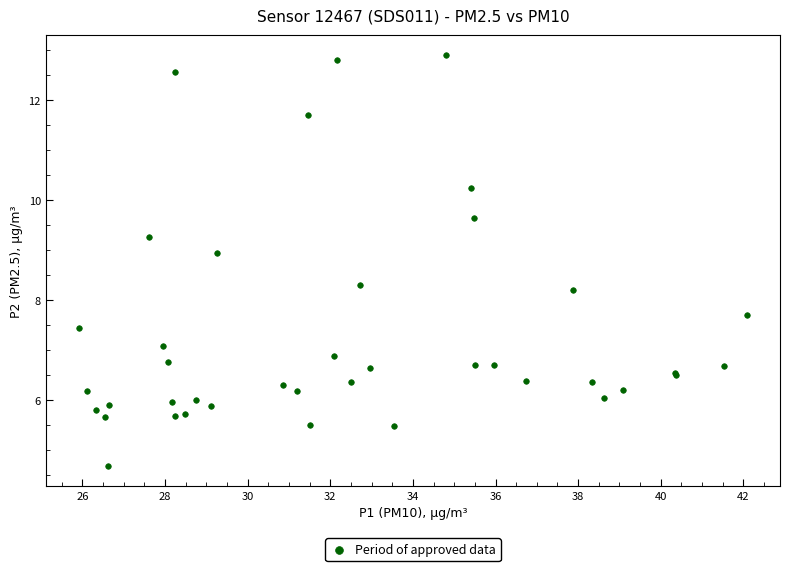

What Y value in the scatter plot is closest to 8?

8.2